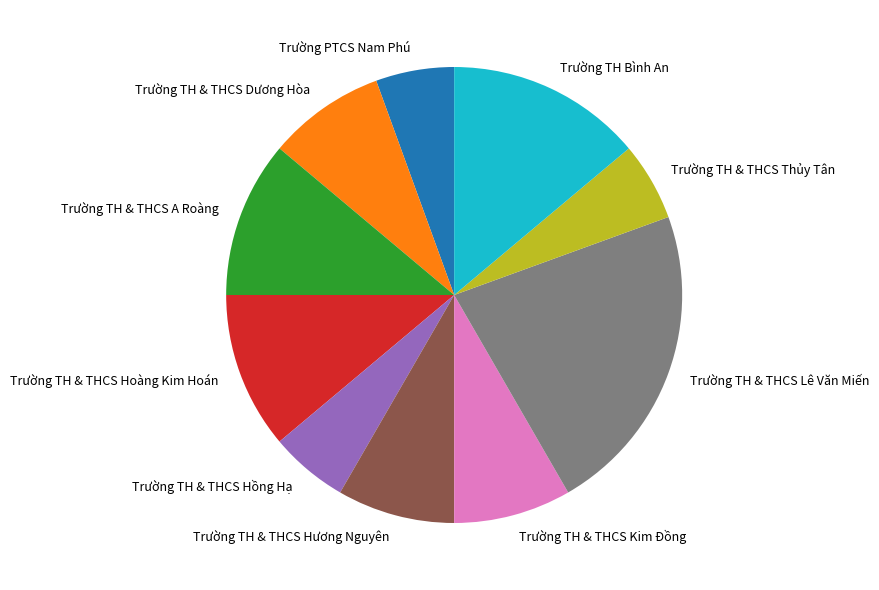

Count the number of slices in the pie.

10